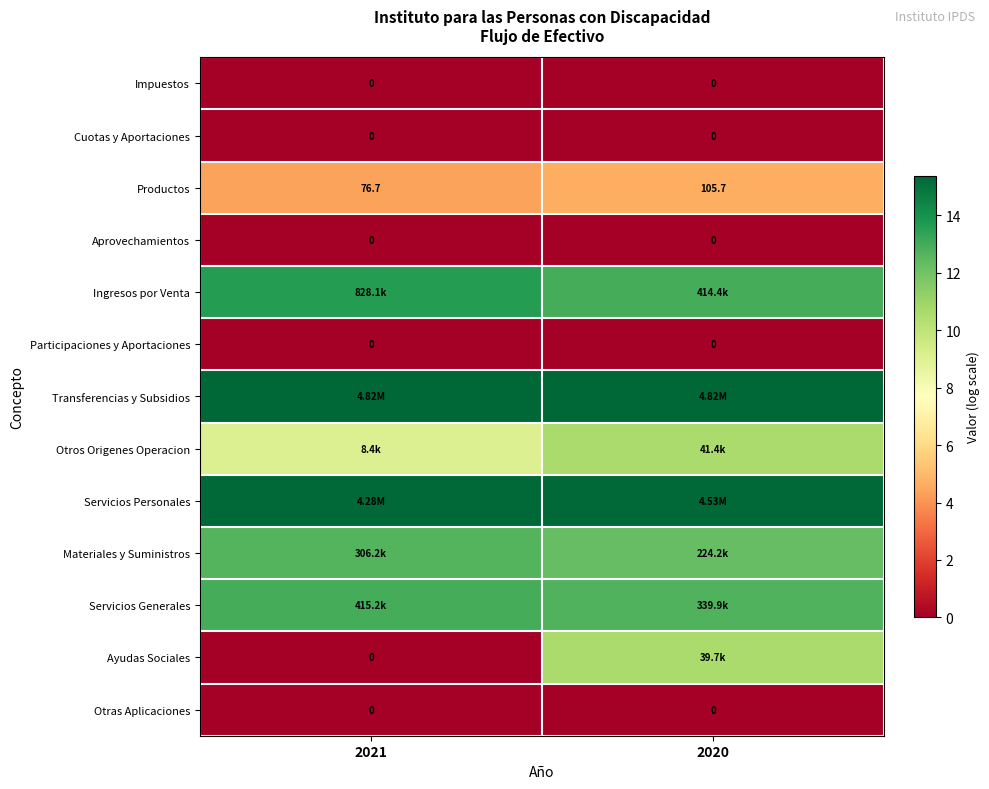

What is the difference between the Materiales y Suministros values at 2021 and 2020?

0.3